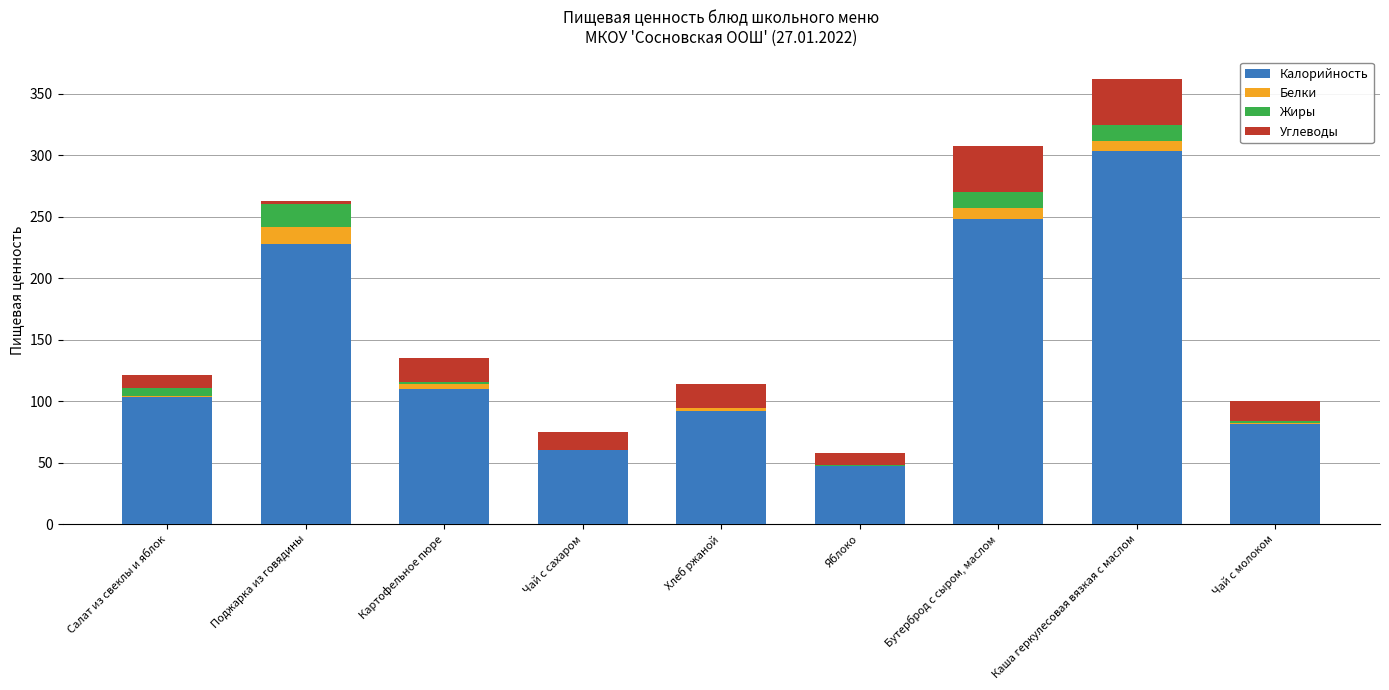

What is the total value across all series at Каша геркулесовая вязкая с маслом?

362.1